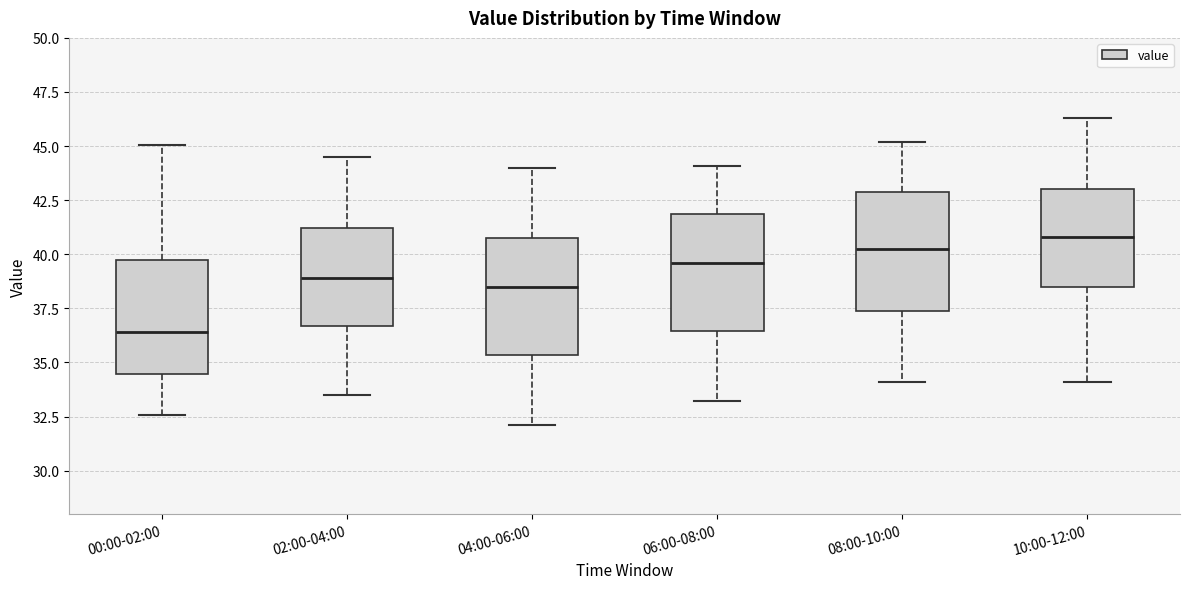

Which box has the highest median line?

10:00-12:00